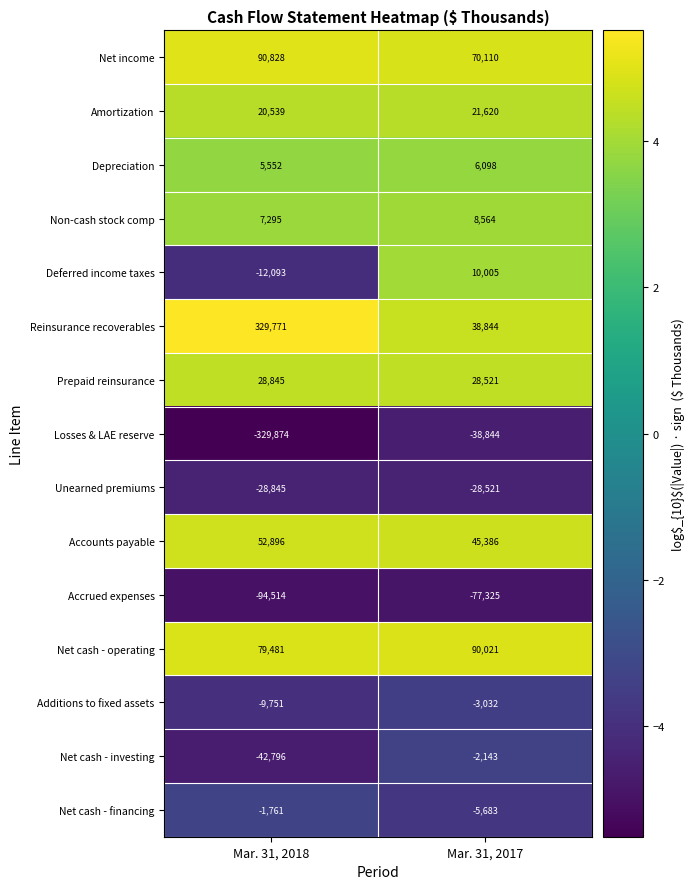

What is the sum of the Prepaid reinsurance values at Mar. 31, 2017 and Mar. 31, 2018?

57366